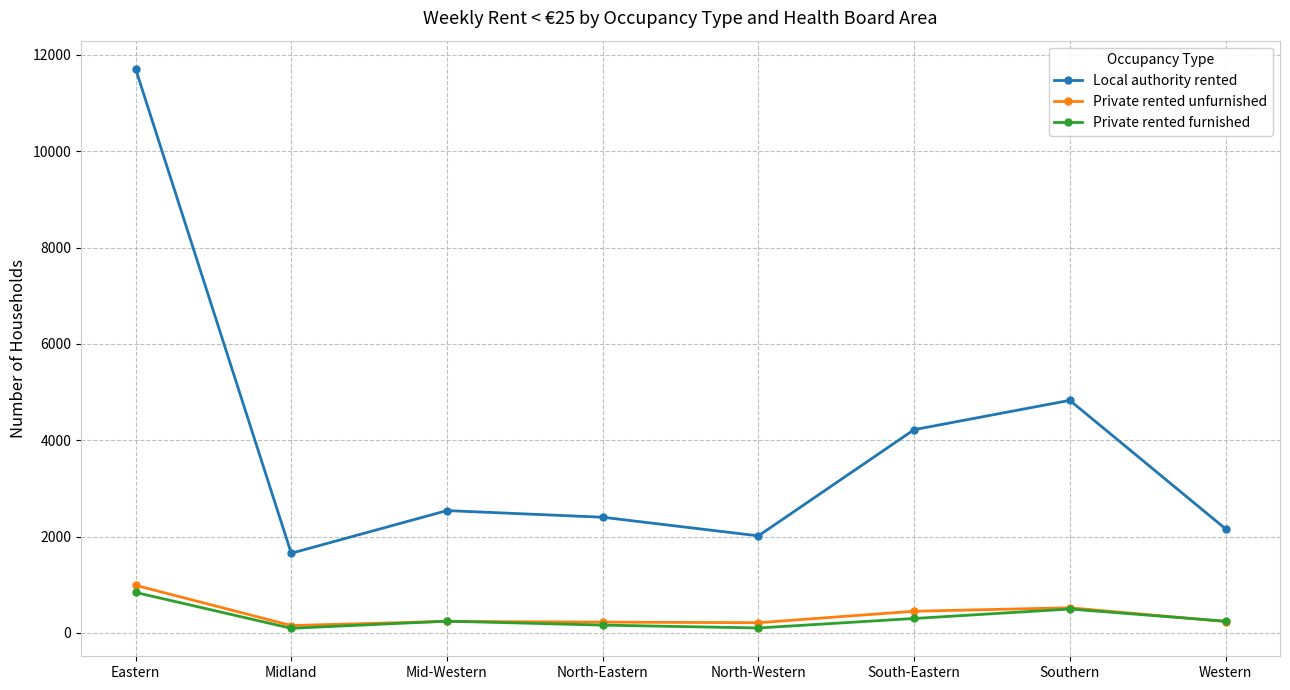

What position from the left is South-Eastern?

6